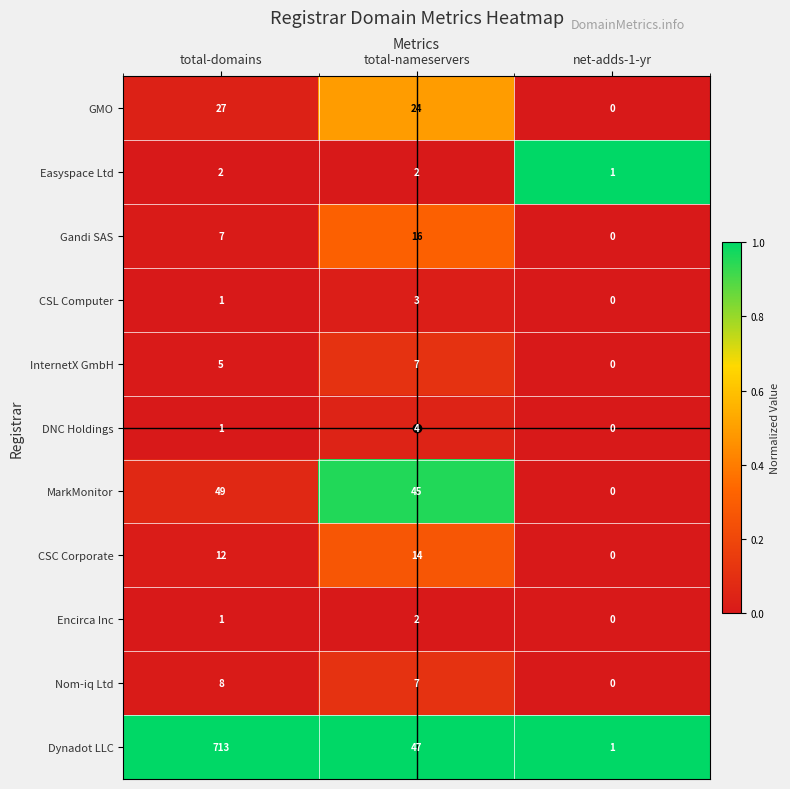

Which series has the largest range (max minus min)?

Dynadot LLC